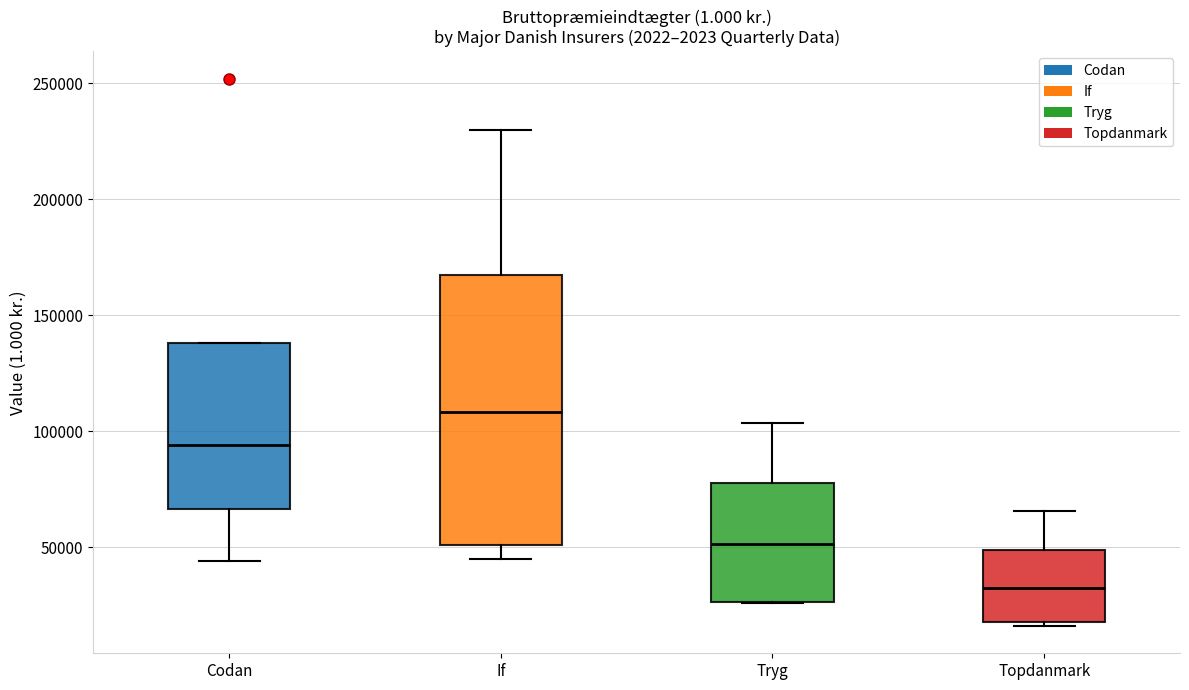

Reading left to right, transcribe this box plot: for each box, give where its median line is, the range the box spans, and where its two whiskers end, as read against the y-axis. The values are not printed on the chart, so give them approximately, as read against the axis.

Codan: median 95000, box 65000 to 140000, whiskers 45000 to 140000
If: median 110000, box 50000 to 165000, whiskers 45000 to 230000
Tryg: median 50000, box 25000 to 80000, whiskers 25000 to 105000
Topdanmark: median 30000, box 20000 to 50000, whiskers 15000 to 65000